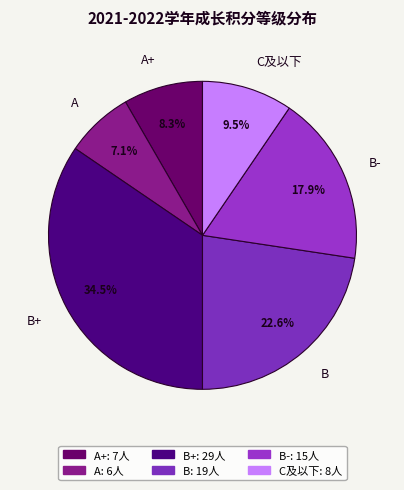

Do B+ and A together represent more than half of the pie?

No